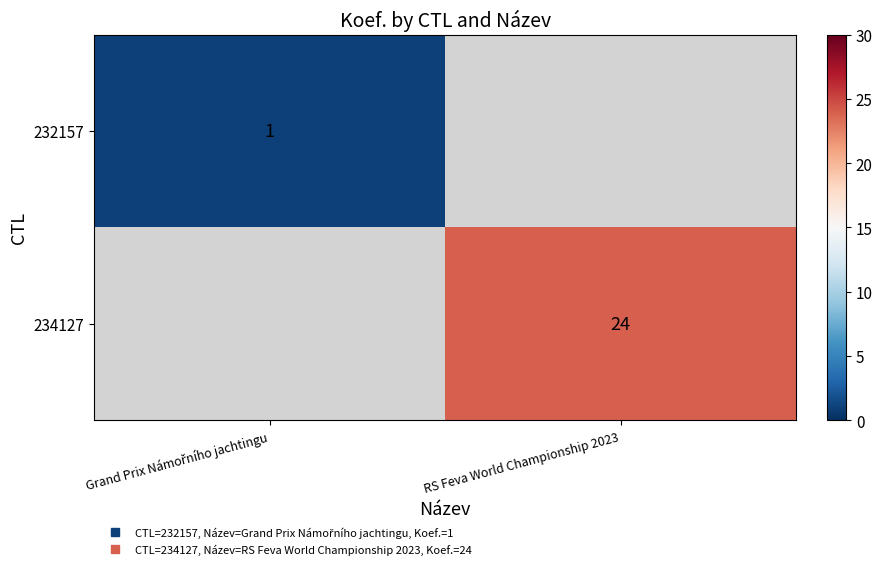

True or false: 234127 has a value of 31.3 at RS Feva World Championship 2023.

False